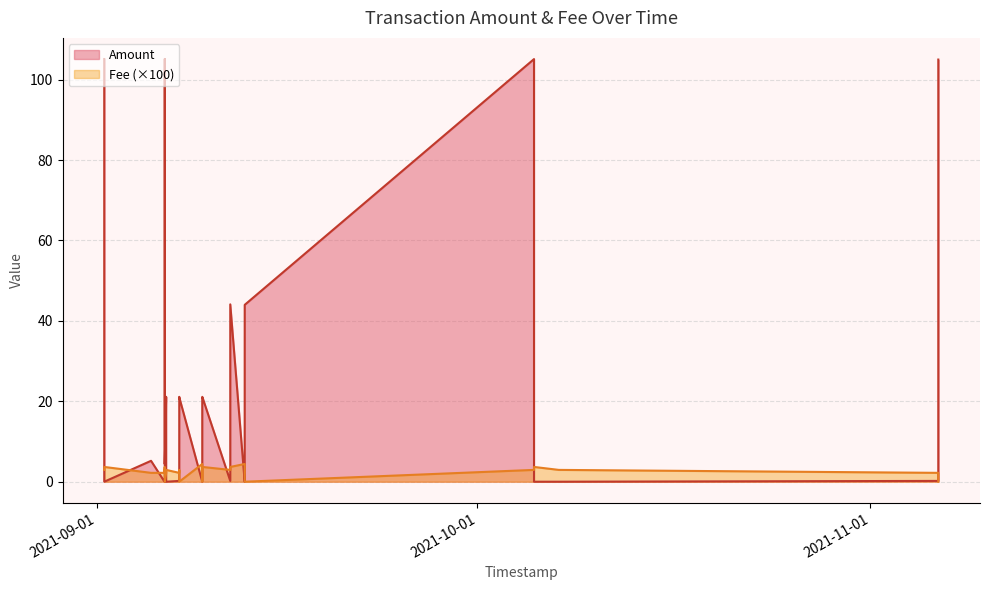

What are all the series names shown in the legend?

Amount, Fee